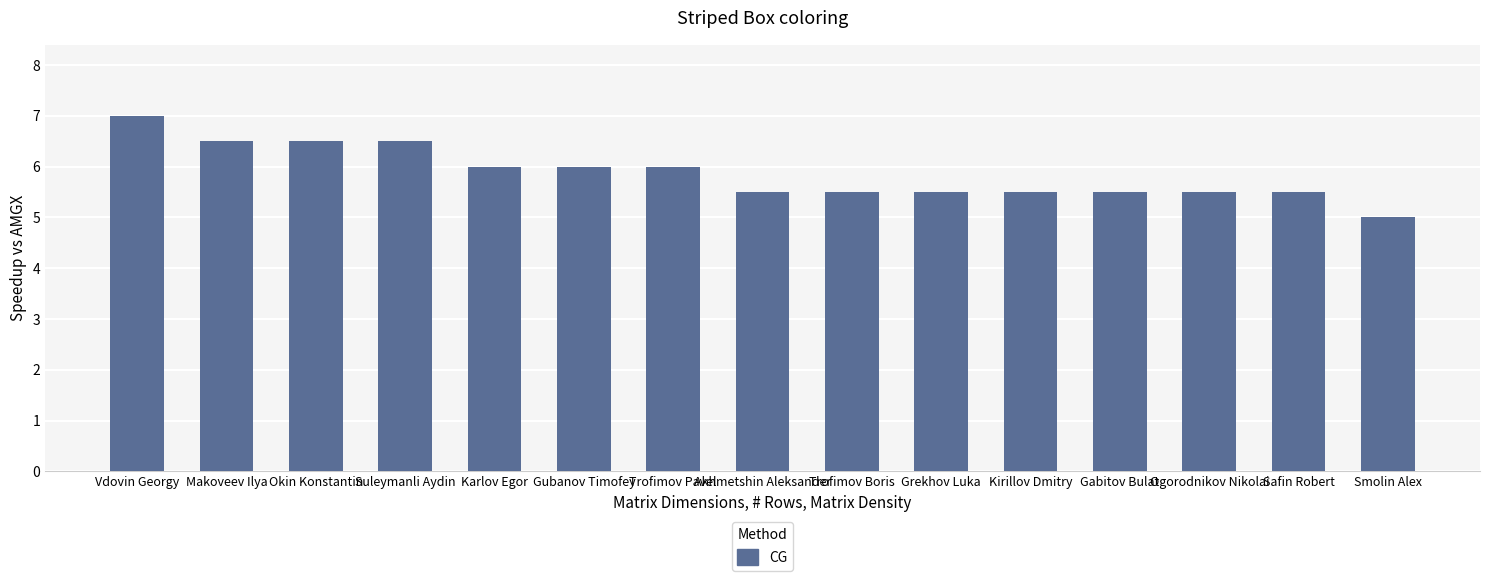

The chart shows a value of 4.2 at Suleymanli Aydin. True or false?

False